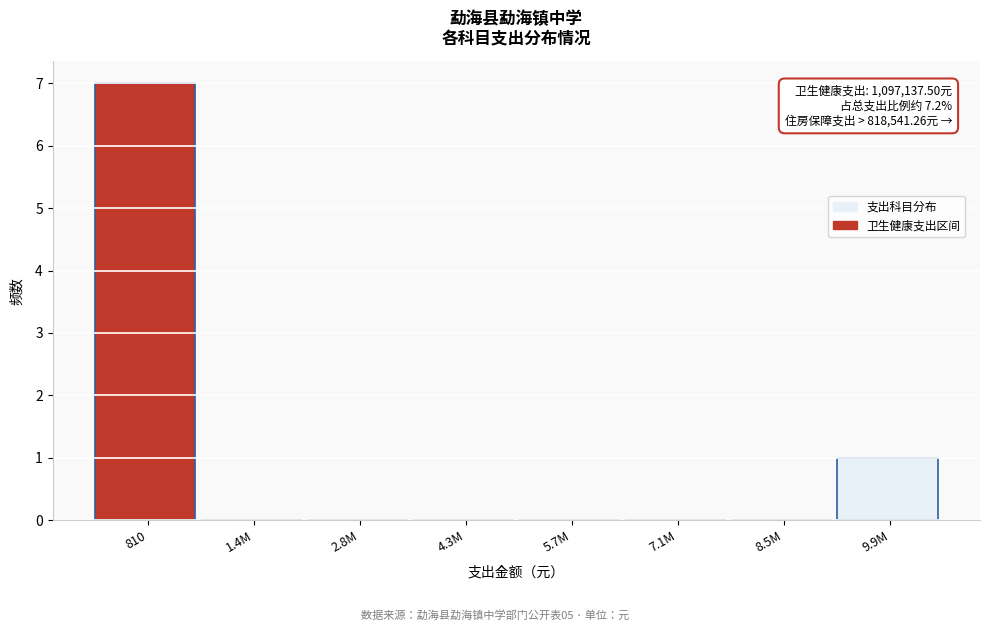

Reading right to left, extract all data points from this chart.

9.9M=1	8.5M=0	7.1M=0	5.7M=0	4.3M=0	2.8M=0	1.4M=0	810=7